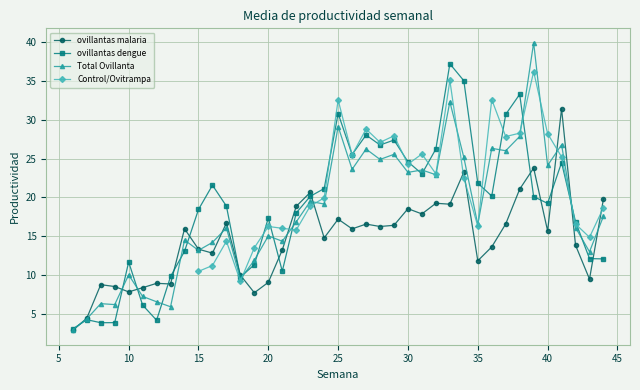

What is the lowest value of the Total Ovillanta series?

3.0